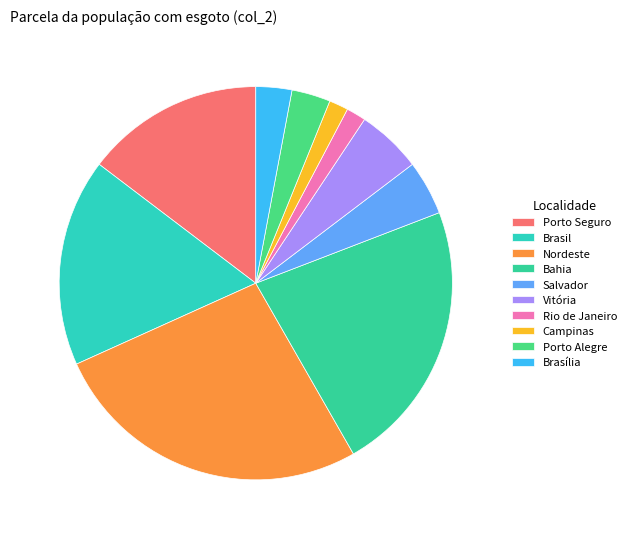

What percentage is the Campinas slice, to the nearest percent?

2%